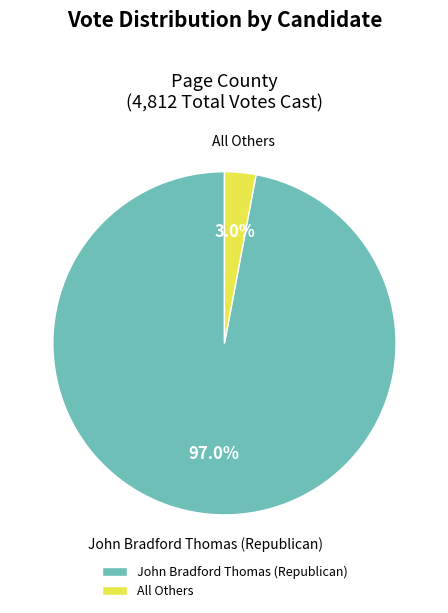

Combined, what portion of the pie is All Others and John Bradford Thomas (Republican)?

100.0%